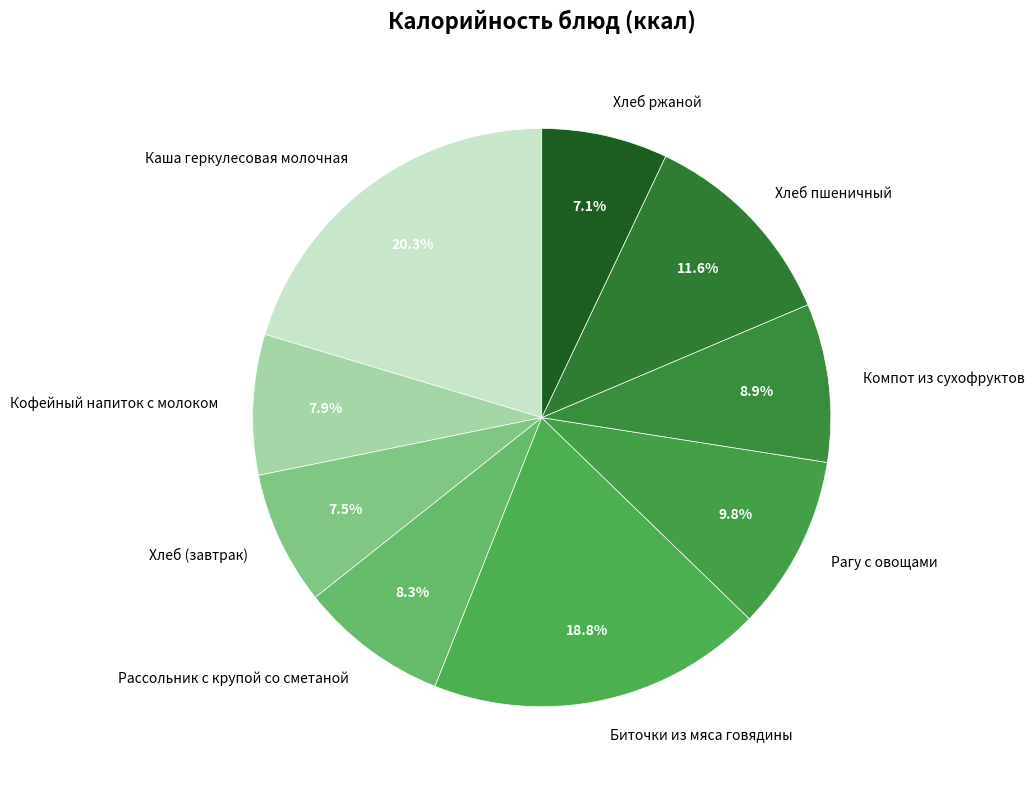

Is Компот из сухофруктов the majority of the pie?

No